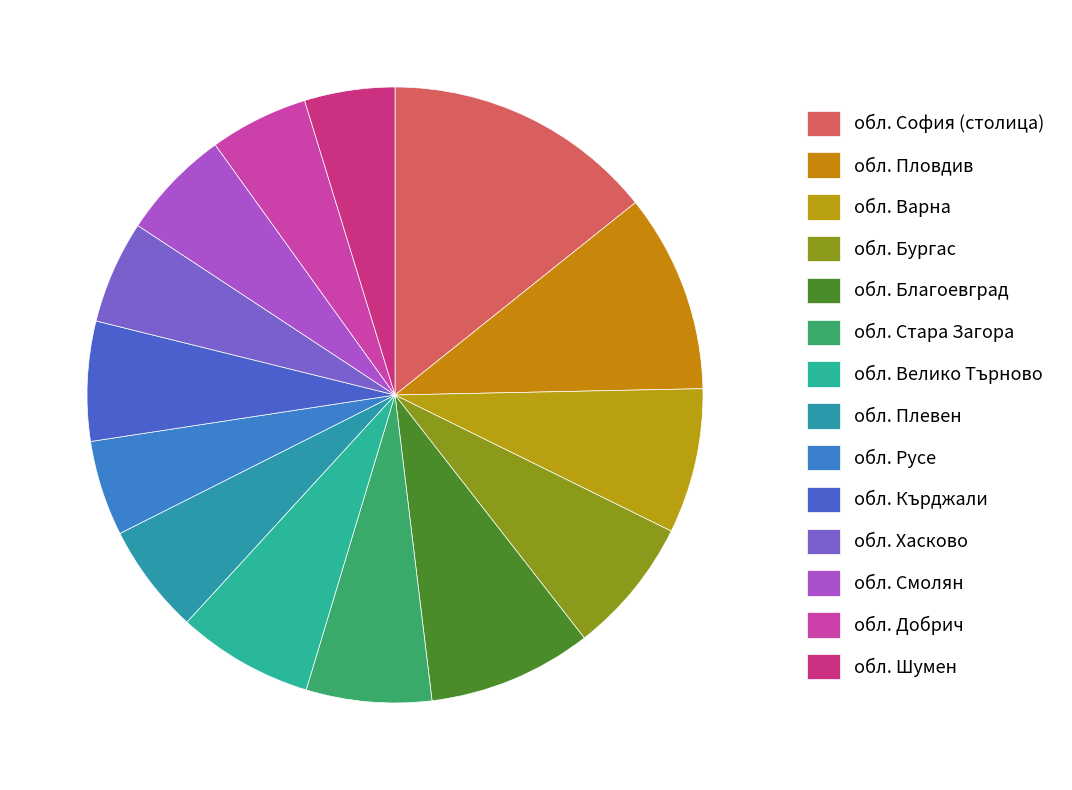

How many slices are in this pie chart?

14